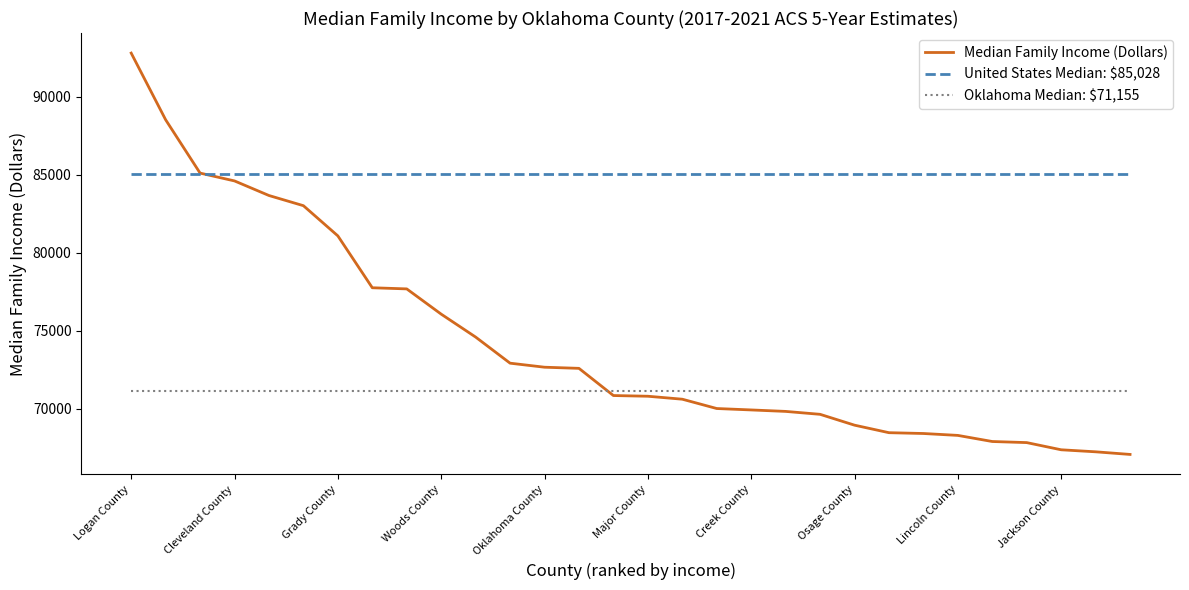

At which category does the chart reach its minimum across all series?

Comanche County